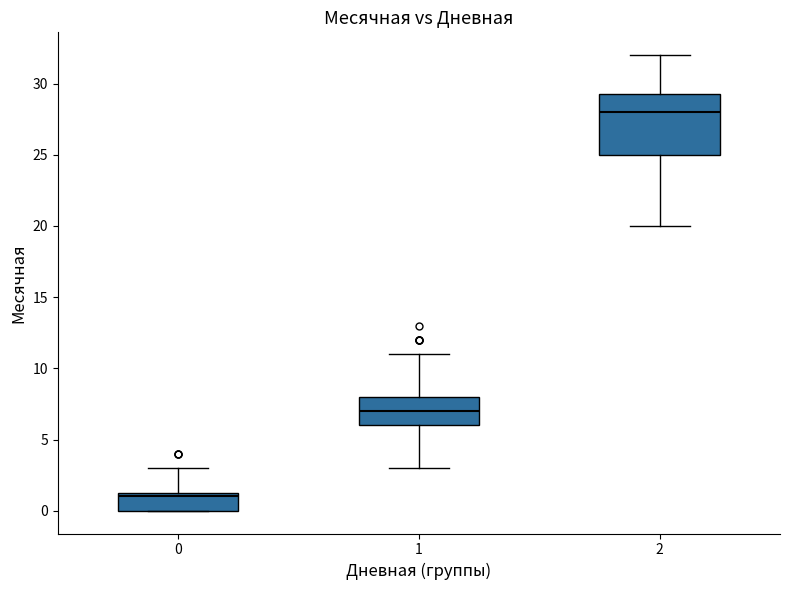

Which box is the tallest, from its lower edge to its upper edge?

2